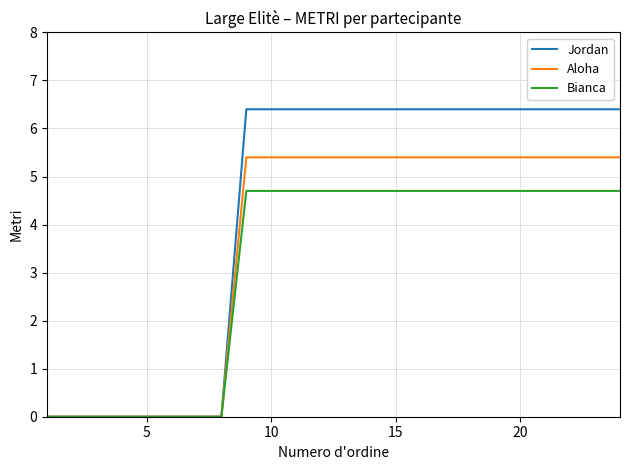

What is the maximum value shown in the chart?

6.4